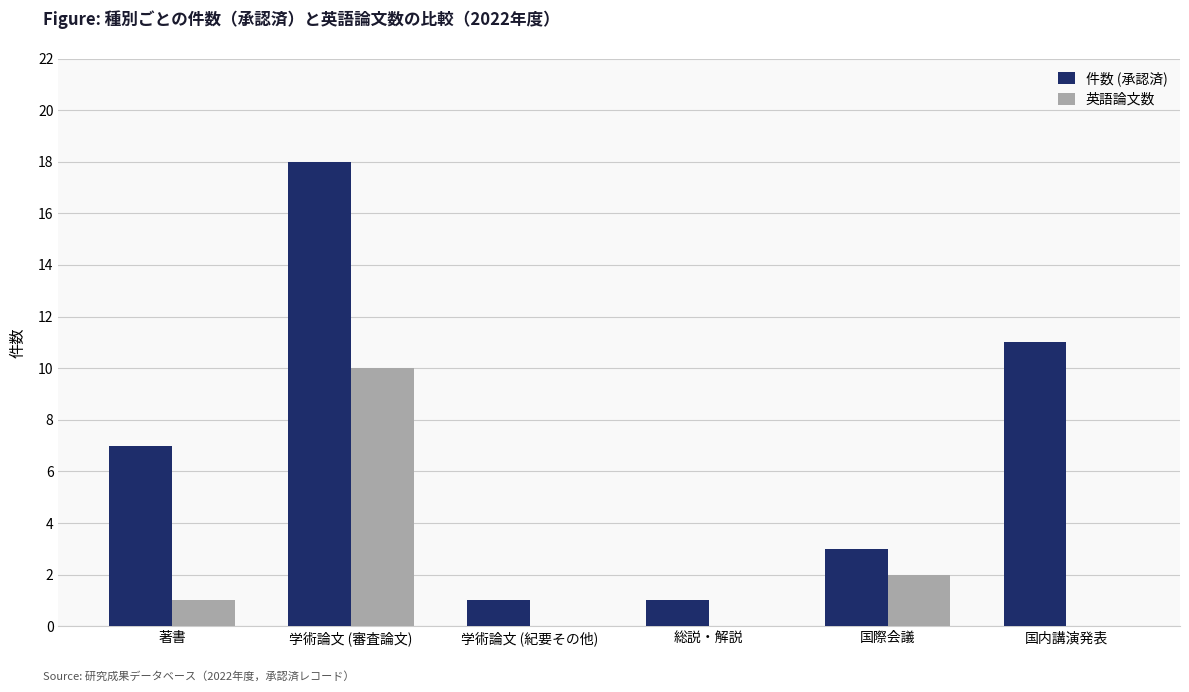

Count the 件数 (承認済) values in the range 1 to 11.

5